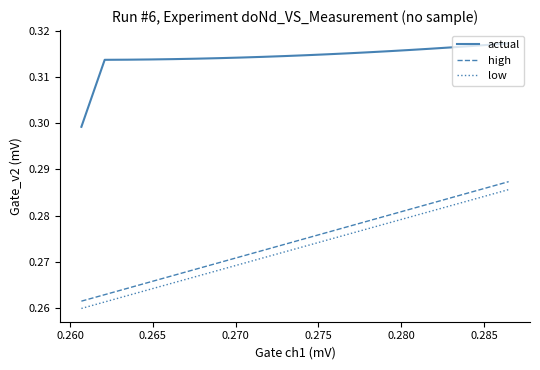

Which series has the largest range (max minus min)?

high